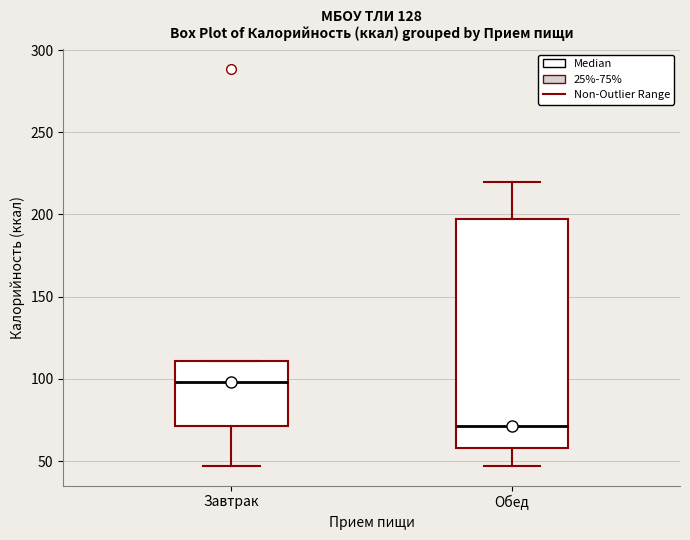

Which box's median line is the highest?

Завтрак